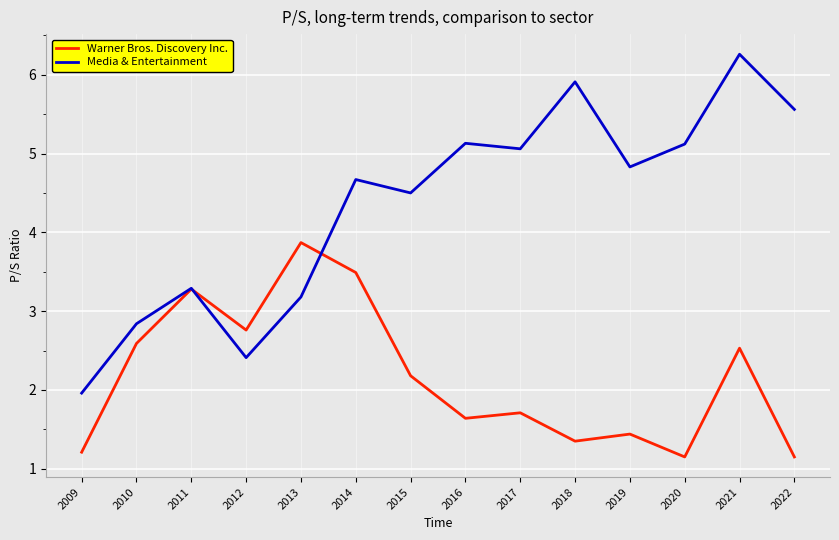

Which category has the lowest value in the Media & Entertainment series?

2009